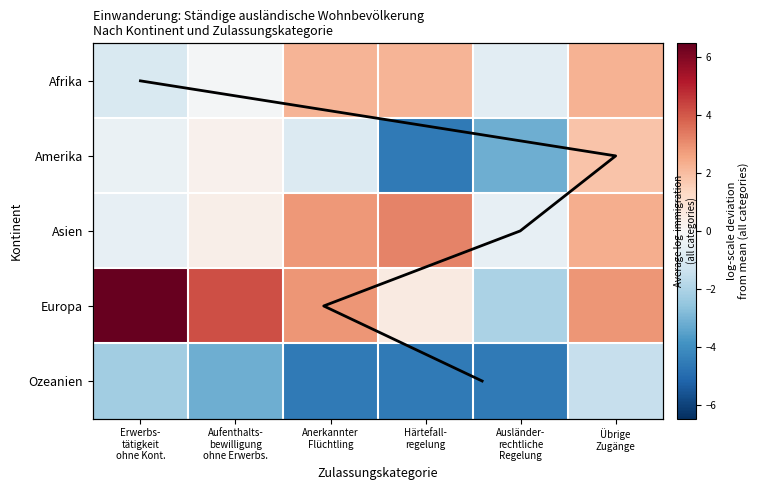

Reading left to right, extract all data points from this chart.

Afrika: Erwerbs-
tätigkeit
ohne Kont.=-1.0	Aufenthalts-
bewilligung
ohne Erwerbs.=-0.1	Anerkannter
Flüchtling=2.2	Härtefall-
regelung=2.2	Ausländer-
rechtliche
Regelung=-0.7	Übrige
Zugänge=2.2
Amerika: Erwerbs-
tätigkeit
ohne Kont.=-0.5	Aufenthalts-
bewilligung
ohne Erwerbs.=0.3	Anerkannter
Flüchtling=-0.9	Härtefall-
regelung=-4.5	Ausländer-
rechtliche
Regelung=-3.2	Übrige
Zugänge=1.8
Asien: Erwerbs-
tätigkeit
ohne Kont.=-0.5	Aufenthalts-
bewilligung
ohne Erwerbs.=0.4	Anerkannter
Flüchtling=2.8	Härtefall-
regelung=3.2	Ausländer-
rechtliche
Regelung=-0.5	Übrige
Zugänge=2.3
Europa: Erwerbs-
tätigkeit
ohne Kont.=6.5	Aufenthalts-
bewilligung
ohne Erwerbs.=4.2	Anerkannter
Flüchtling=2.8	Härtefall-
regelung=0.6	Ausländer-
rechtliche
Regelung=-2.1	Übrige
Zugänge=2.9
Ozeanien: Erwerbs-
tätigkeit
ohne Kont.=-2.2	Aufenthalts-
bewilligung
ohne Erwerbs.=-3.2	Anerkannter
Flüchtling=-4.5	Härtefall-
regelung=-4.5	Ausländer-
rechtliche
Regelung=-4.5	Übrige
Zugänge=-1.5